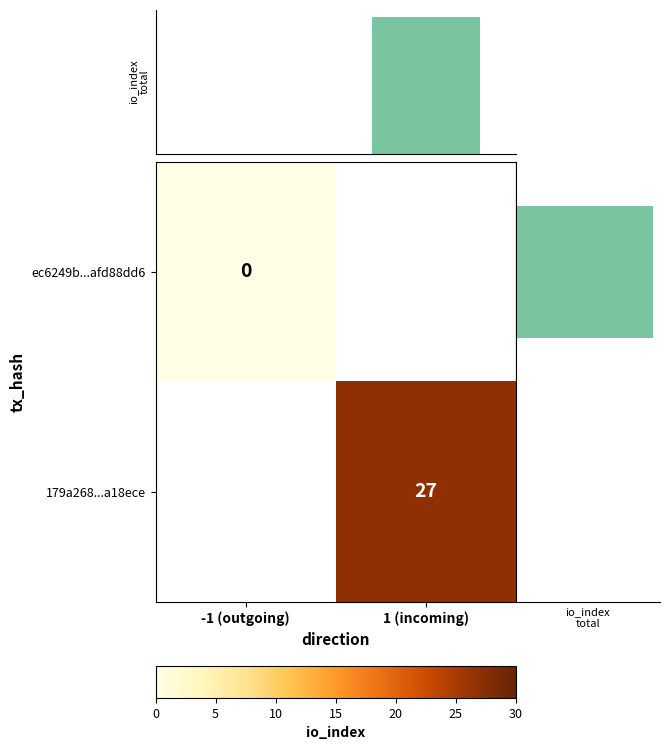

How many categories are shown in the chart?

2